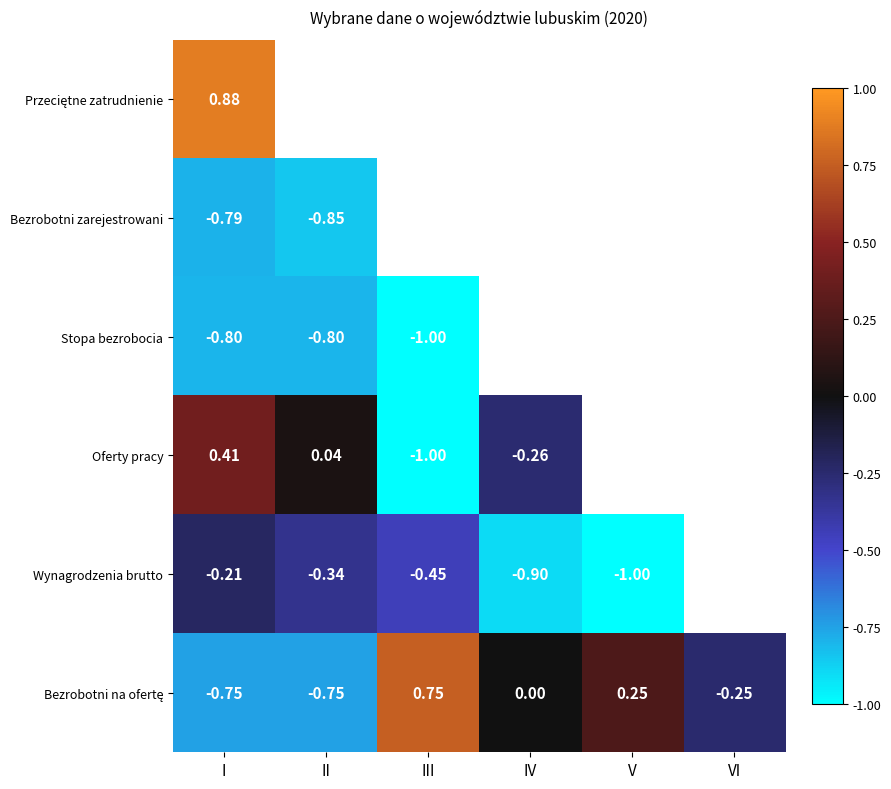

How many data points in Bezrobotni na ofertę are less than 0?

3